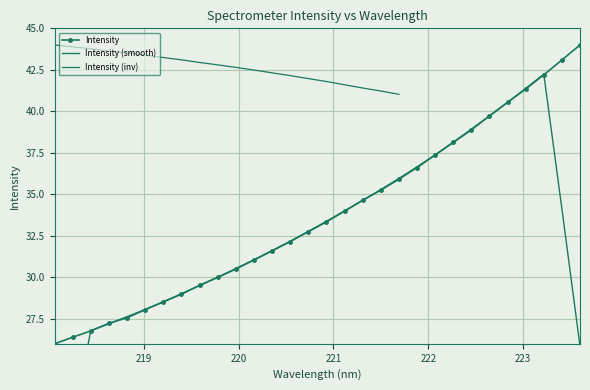

Reading left to right, what are all the values shown in this chart?

26.0	26.4	26.8	27.2	27.6	28.1	28.5	29.0	29.5	30.0	30.5	31.0	31.6	32.2	32.8	33.3	34.0	34.6	35.3	35.9	36.6	37.4	38.1	38.9	39.7	40.5	41.4	42.2	43.1	44.0